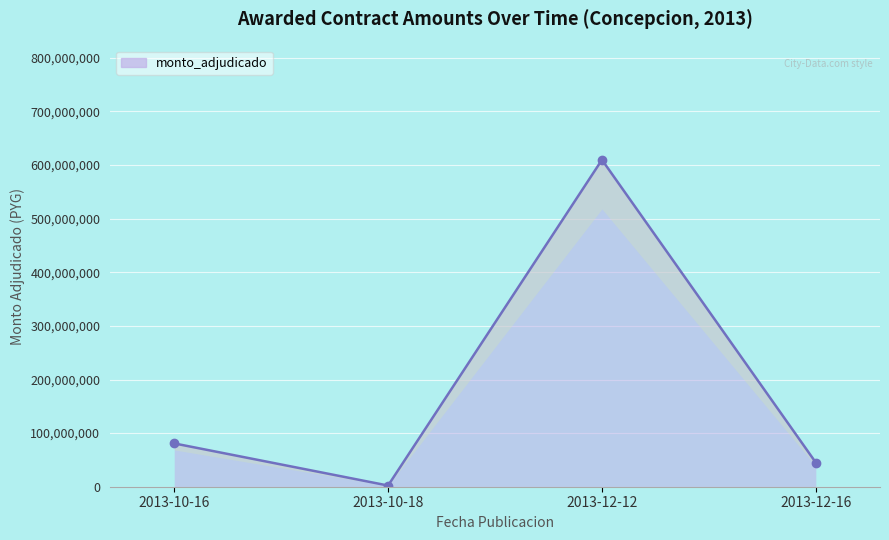

How many interior local valleys (lower than both neighbors) does the data have?

1